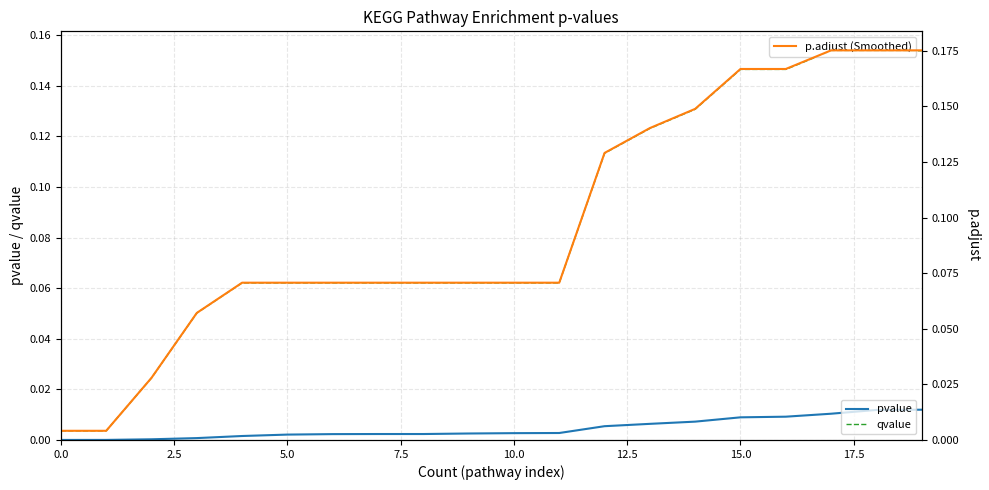

What are all the series names shown in the legend?

pvalue, qvalue, p.adjust (Smoothed)